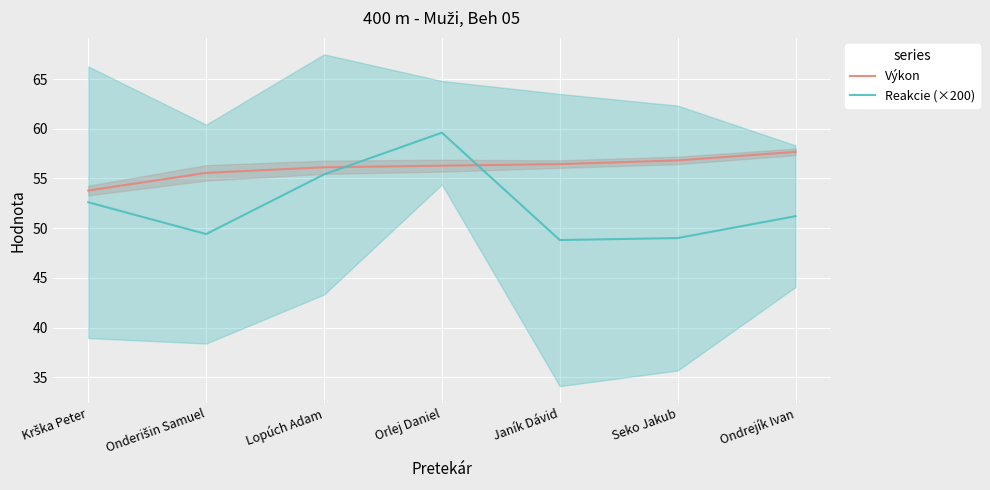

Is this an area chart (filled region under the line)?

No